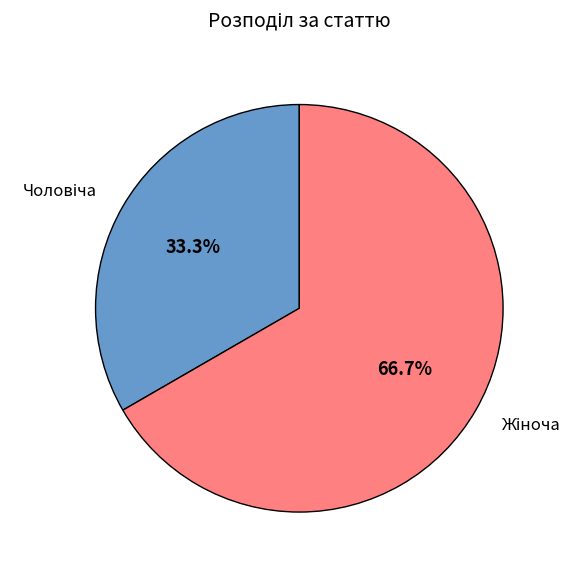

How many slices are in this pie chart?

2